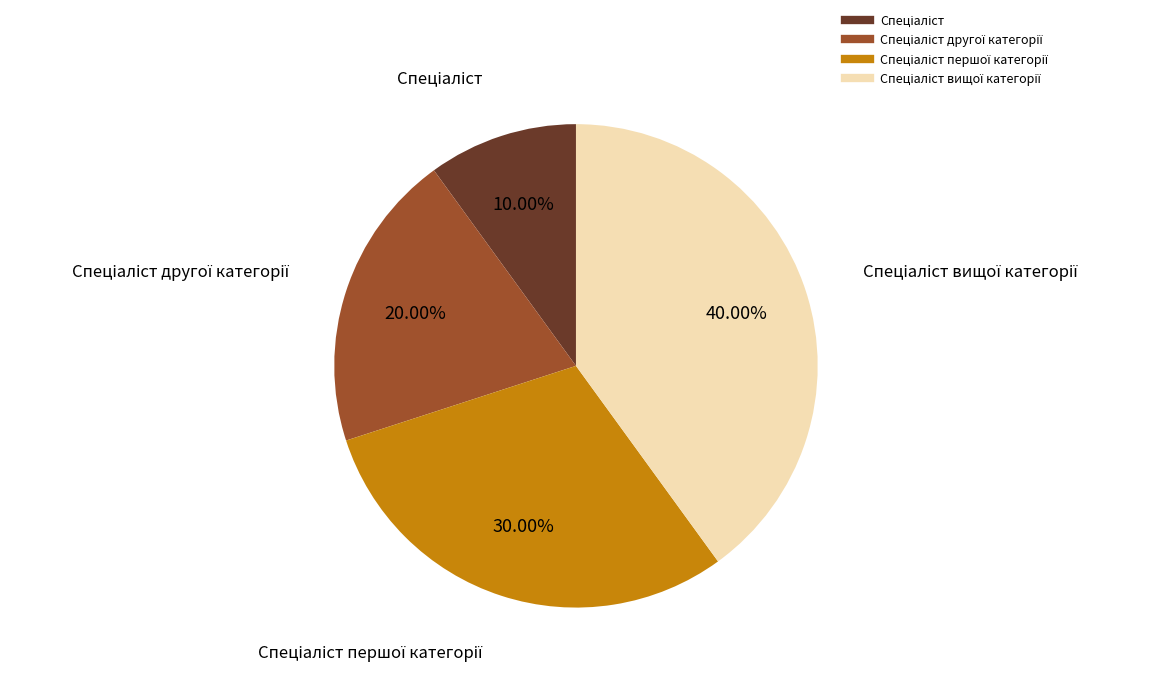

Does any single category account for the majority?

No